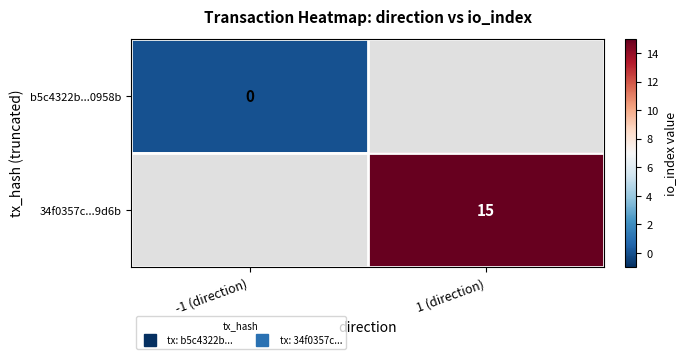

At how many categories does at least one series exceed 2?

1